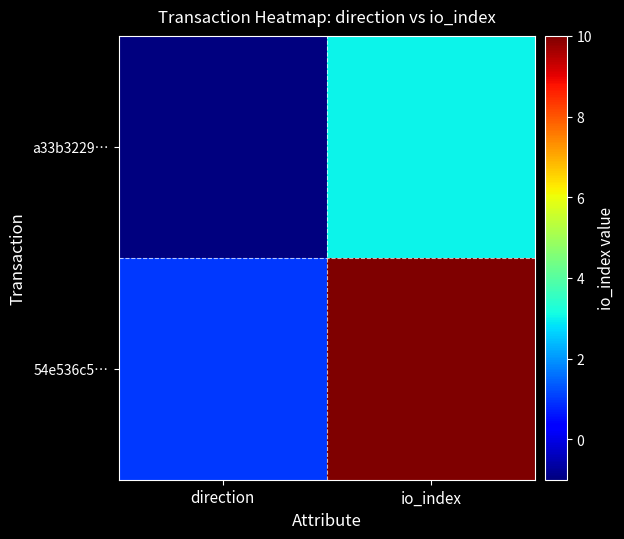

What is the greatest value displayed?

10